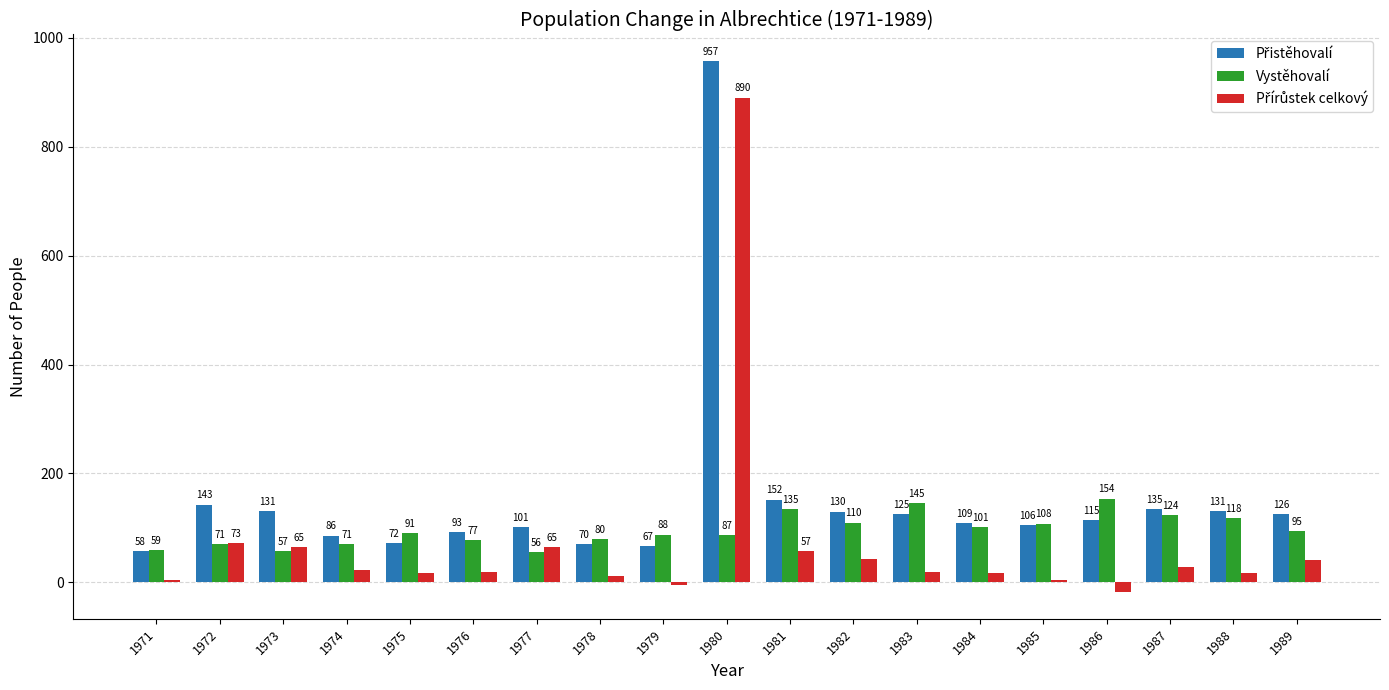

What is the total value across all series at 1977?

222